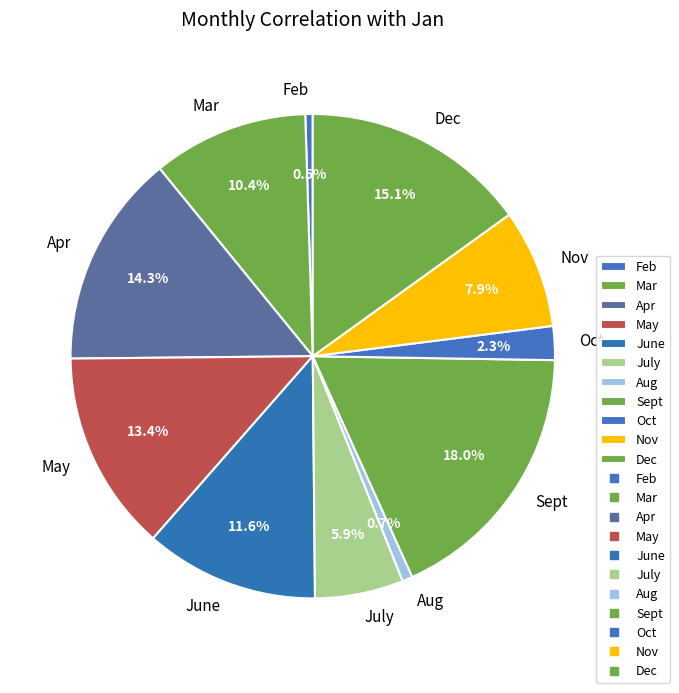

To the nearest percent, what portion does Mar represent?

10%